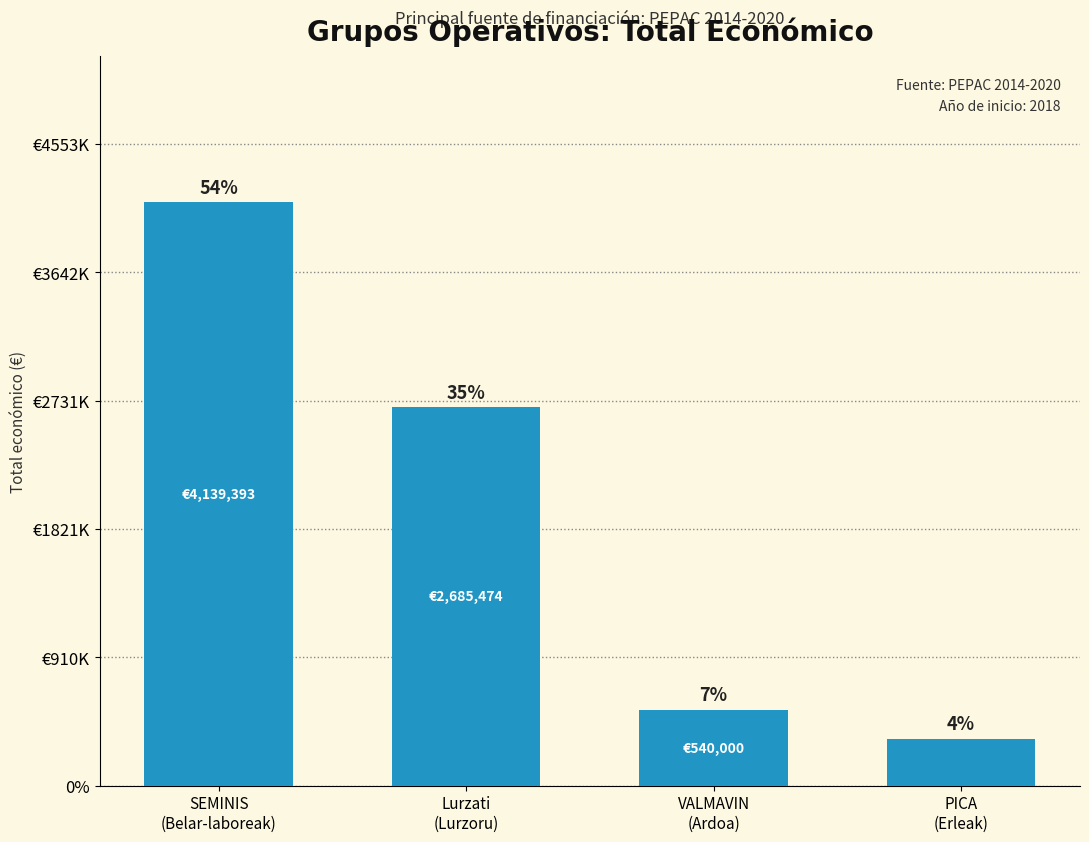

Does the chart contain any negative values?

No